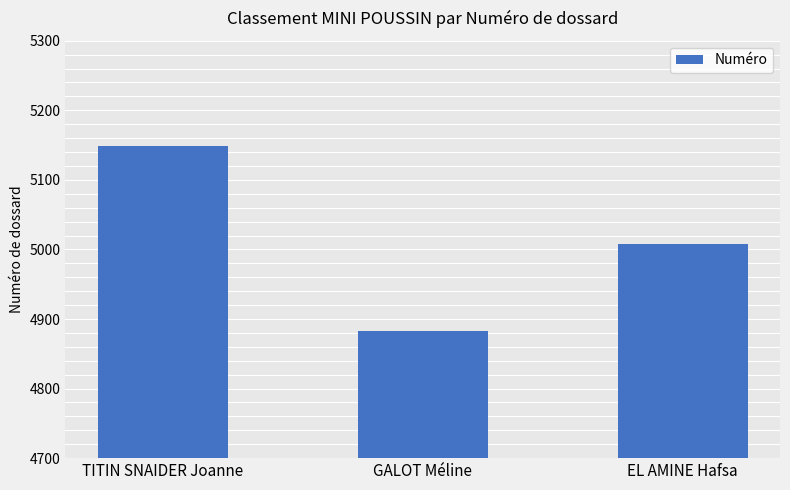

At which label does the data first exceed 5008?

TITIN SNAIDER Joanne